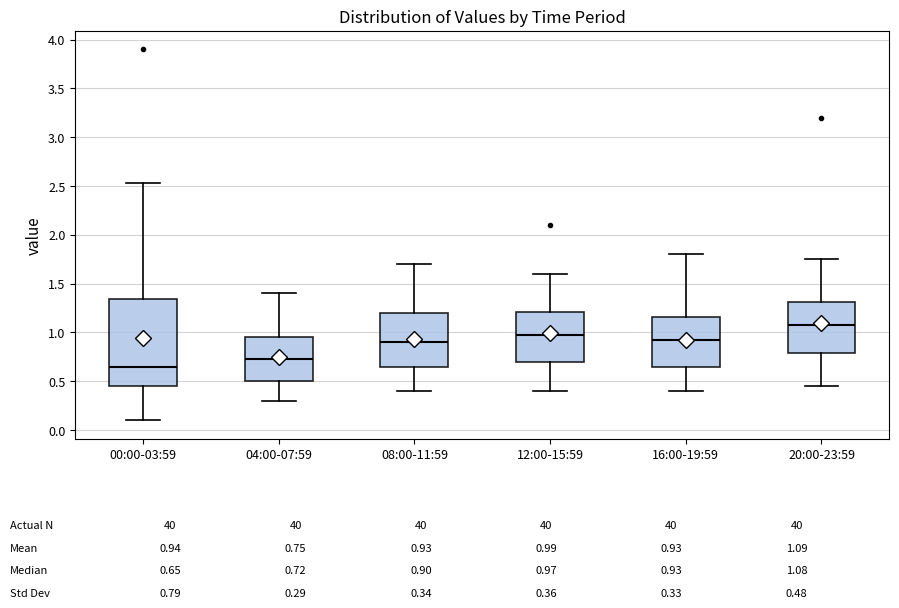

Comparing the boxes themselves (not the whiskers), which one is the tallest?

00:00-03:59